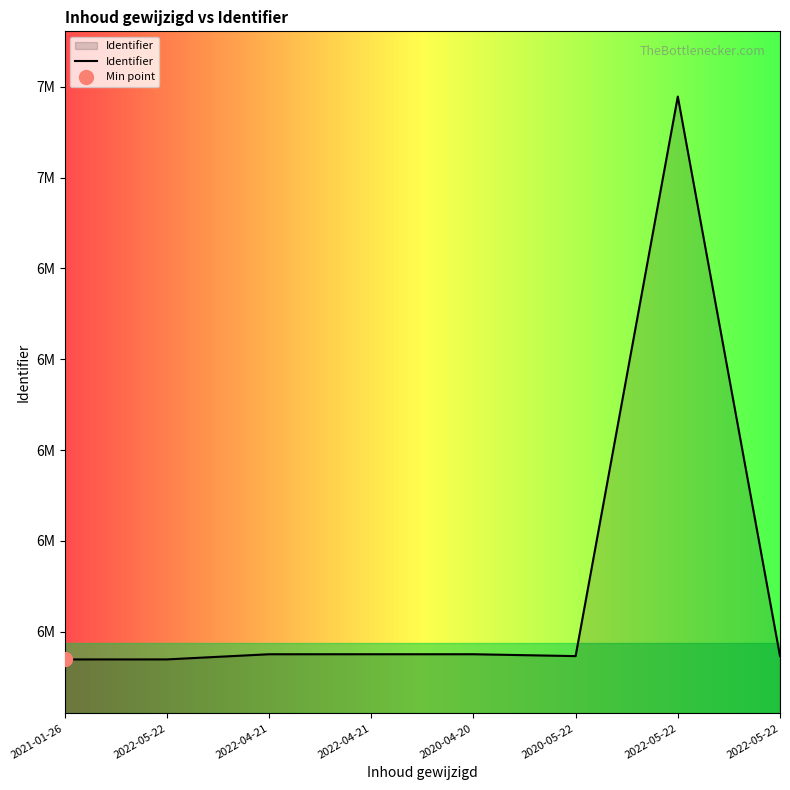

Where is the first local minimum?

2020-05-22